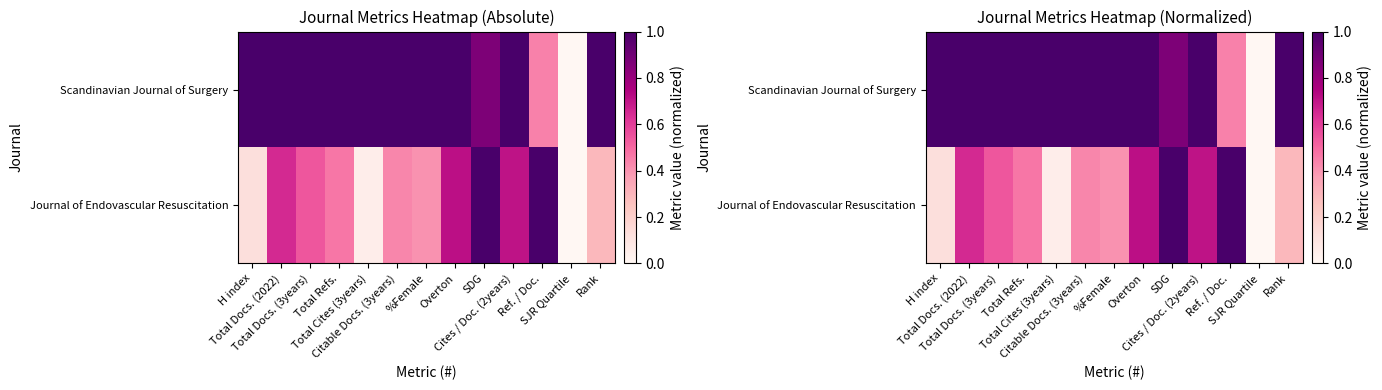

List the series in order of their peak value, lowest first.

Scandinavian Journal of Surgery, Journal of Endovascular Resuscitation